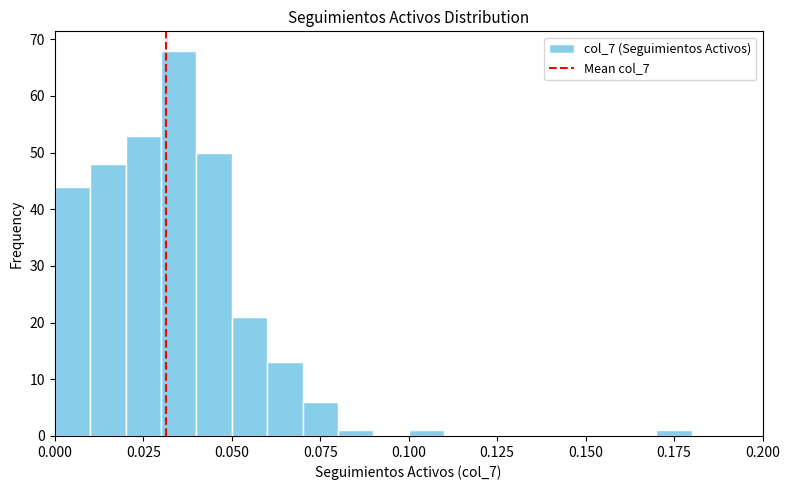

Around what value on the x-axis is the tallest bar? Give the approximate position of its centre, as read against the axis.

0.035